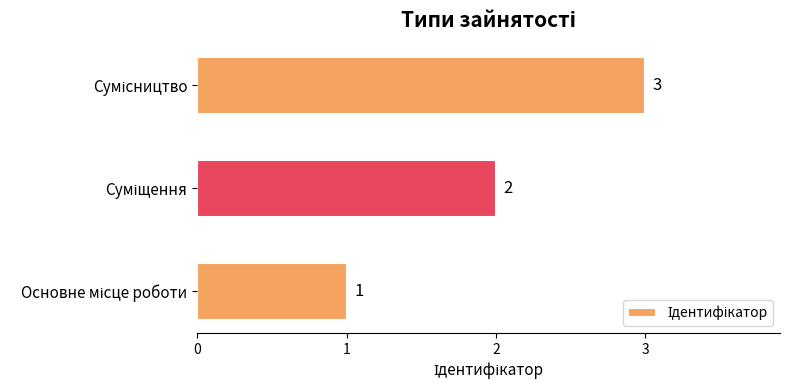

What is the minimum value shown in the chart?

1